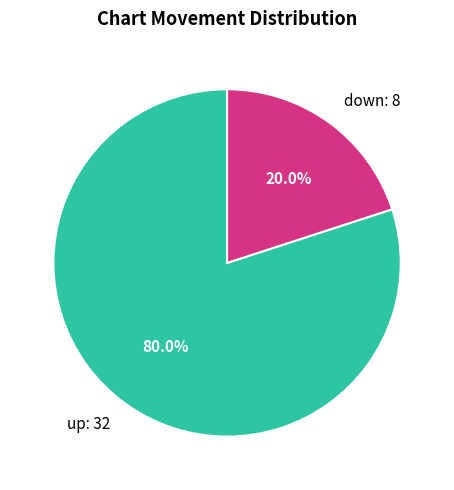

What portion of the pie excludes up?

20.0%